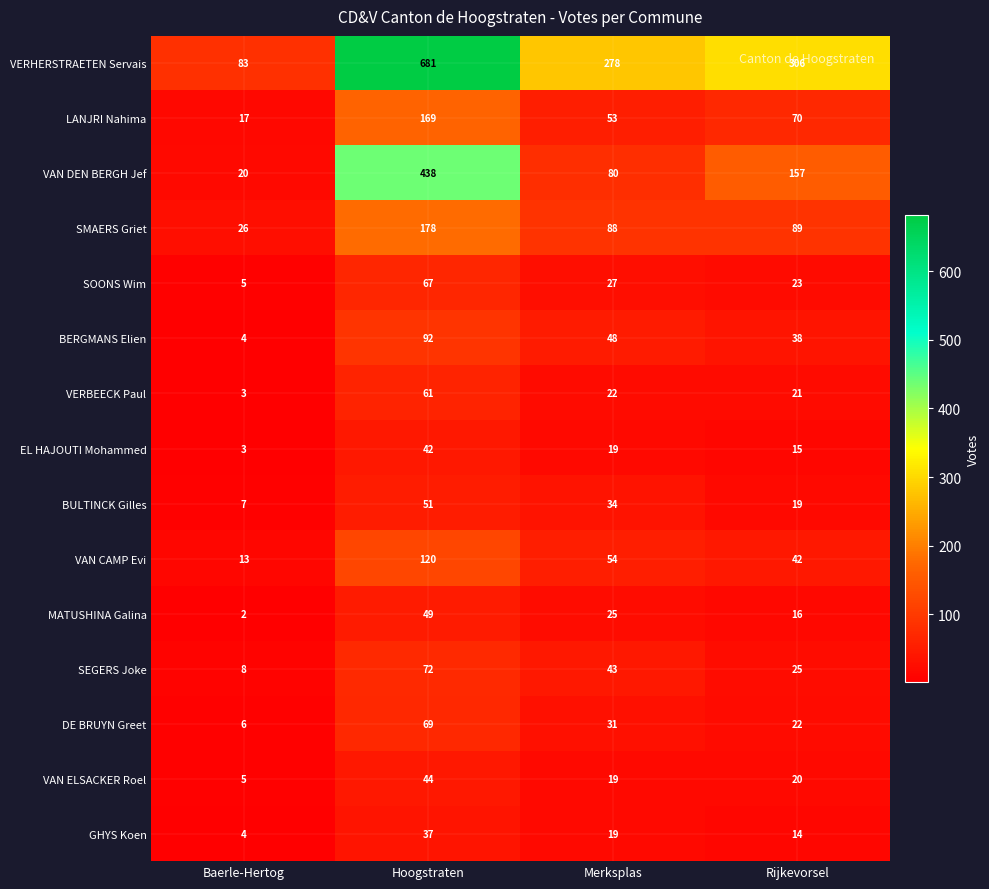

Rank the series by their maximum value, from highest to lowest.

VERHERSTRAETEN Servais, VAN DEN BERGH Jef, SMAERS Griet, LANJRI Nahima, VAN CAMP Evi, BERGMANS Elien, SEGERS Joke, DE BRUYN Greet, SOONS Wim, VERBEECK Paul, BULTINCK Gilles, MATUSHINA Galina, VAN ELSACKER Roel, EL HAJOUTI Mohammed, GHYS Koen